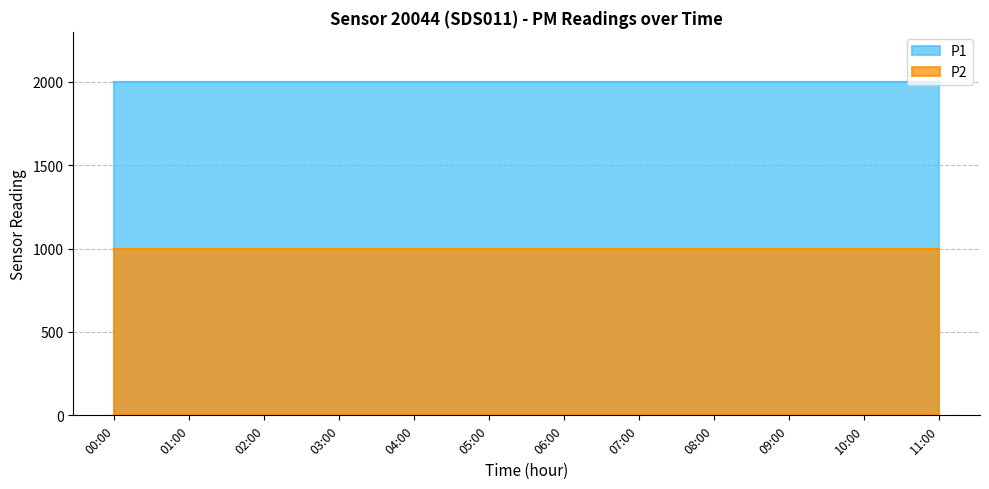

What are all the series names shown in the legend?

P1, P2